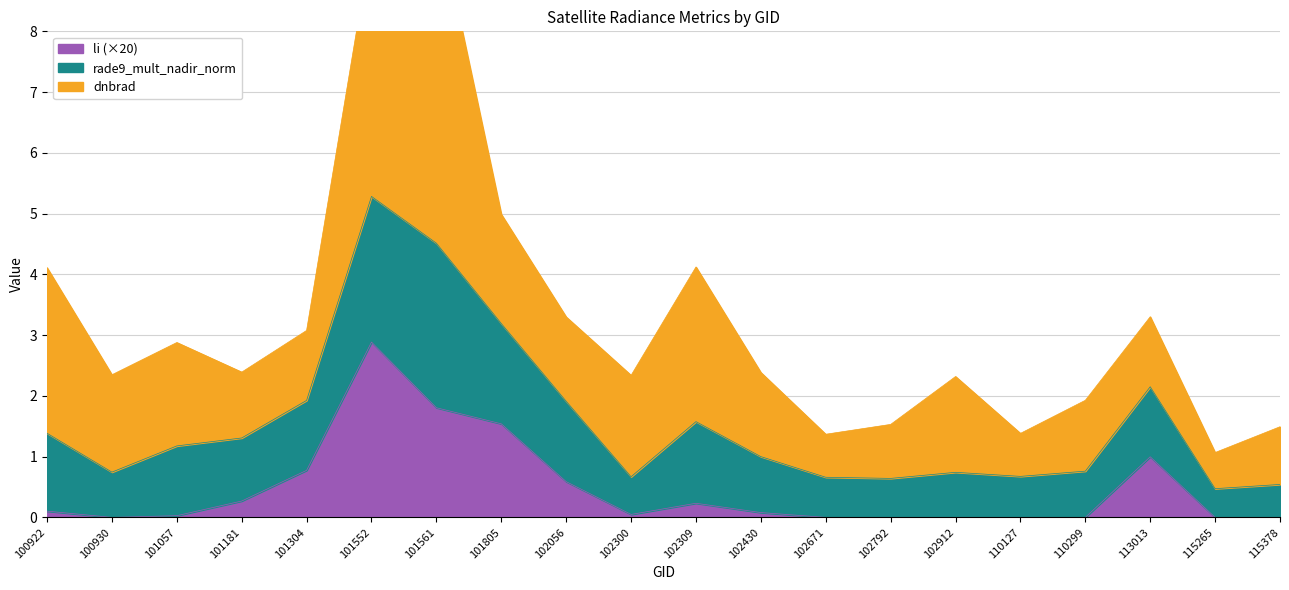

Which series has the largest range (max minus min)?

dnbrad